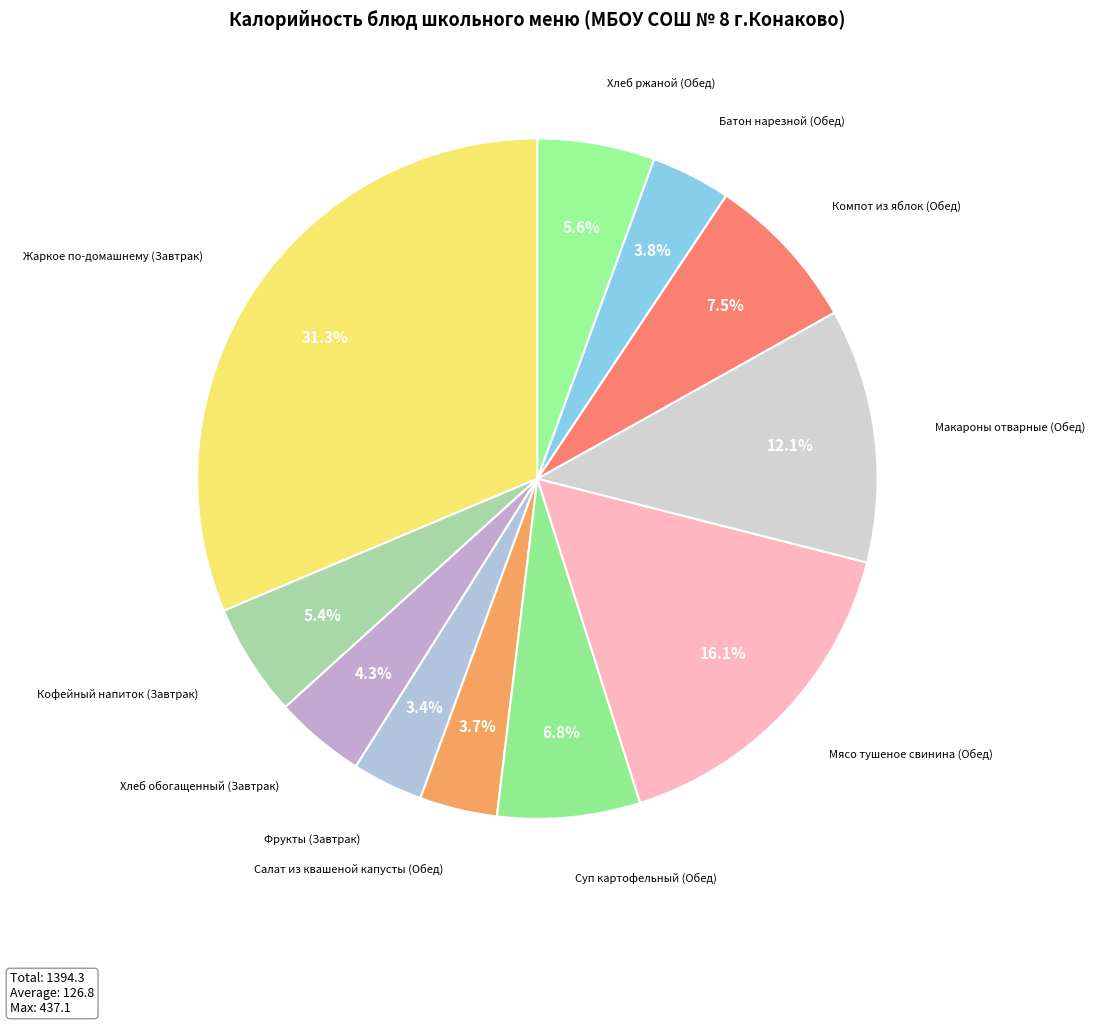

Approximately how many times larger is the value at Хлеб ржаной (Обед) compared to Батон нарезной (Обед)?

1.5